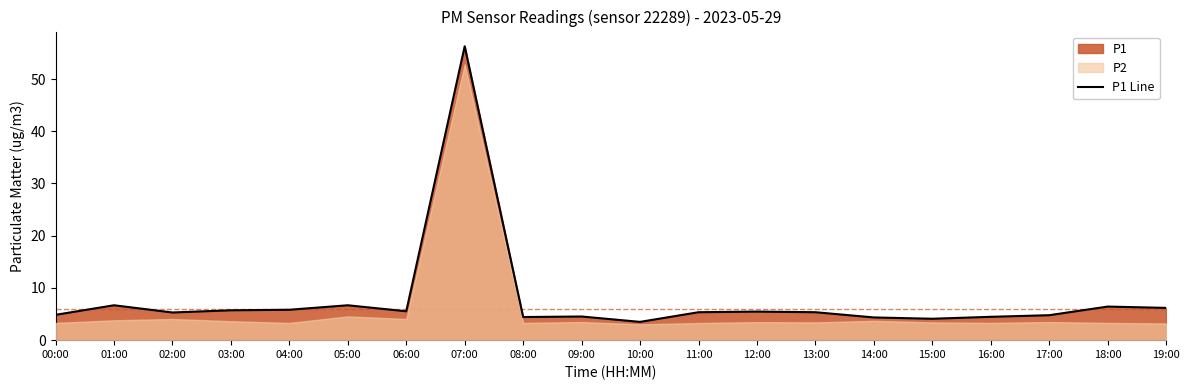

What is the difference between the values at 00:00 and 02:00?

0.5